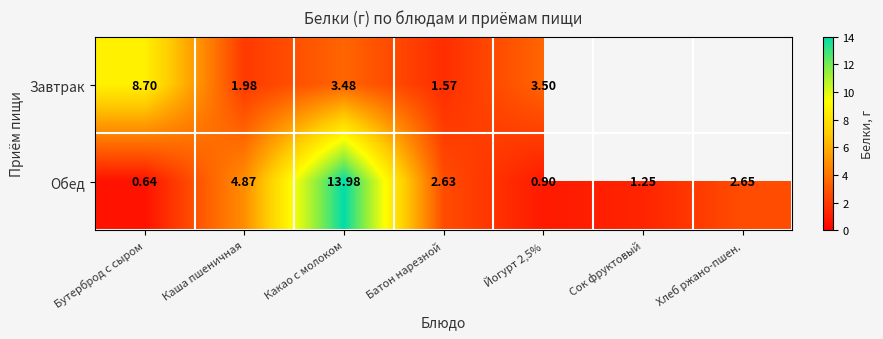

Which category has the lowest value in the Обед series?

Бутерброд с сыром